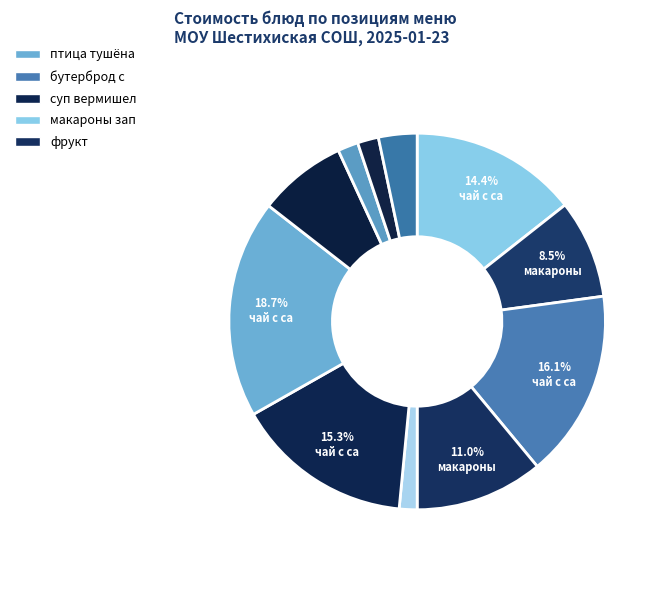

Which category has the smallest portion of the pie?

салат из отварной свеклы